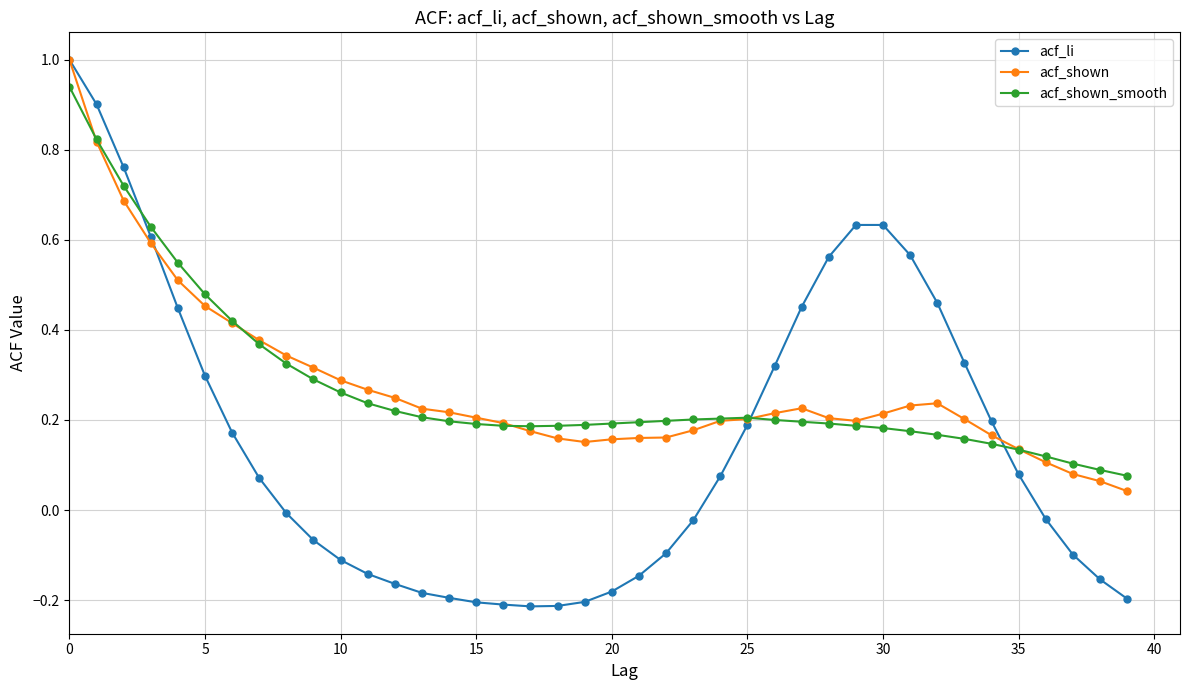

True or false: acf_shown has more than 1 interior local peaks.

True